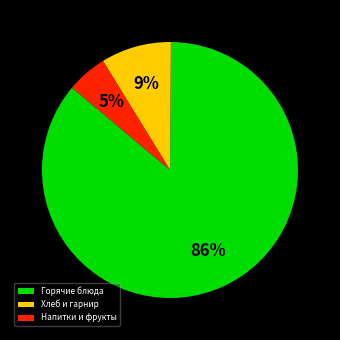

Rank the categories by value from lowest to highest.

Напитки и фрукты, Хлеб и гарнир, Горячие блюда